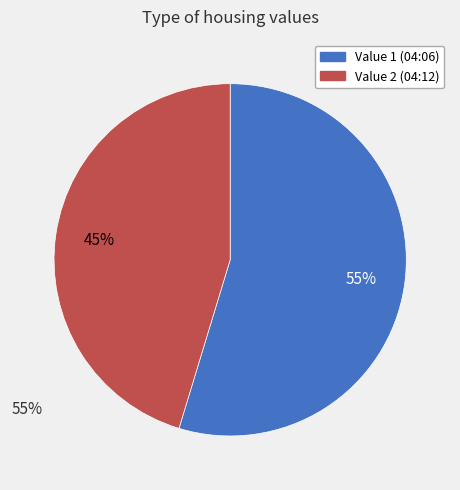

Is there a majority slice in this chart?

Yes